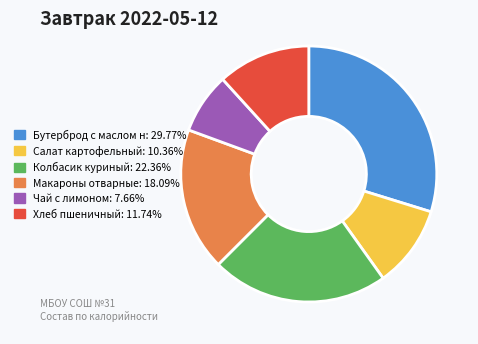

Does any single category account for the majority?

No